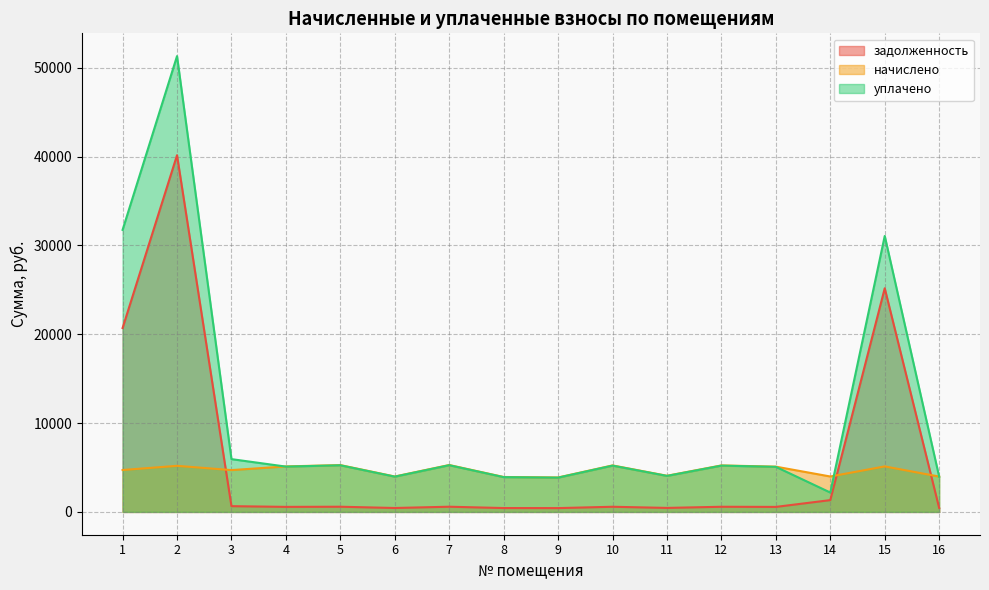

Does the chart have visible grid lines?

Yes